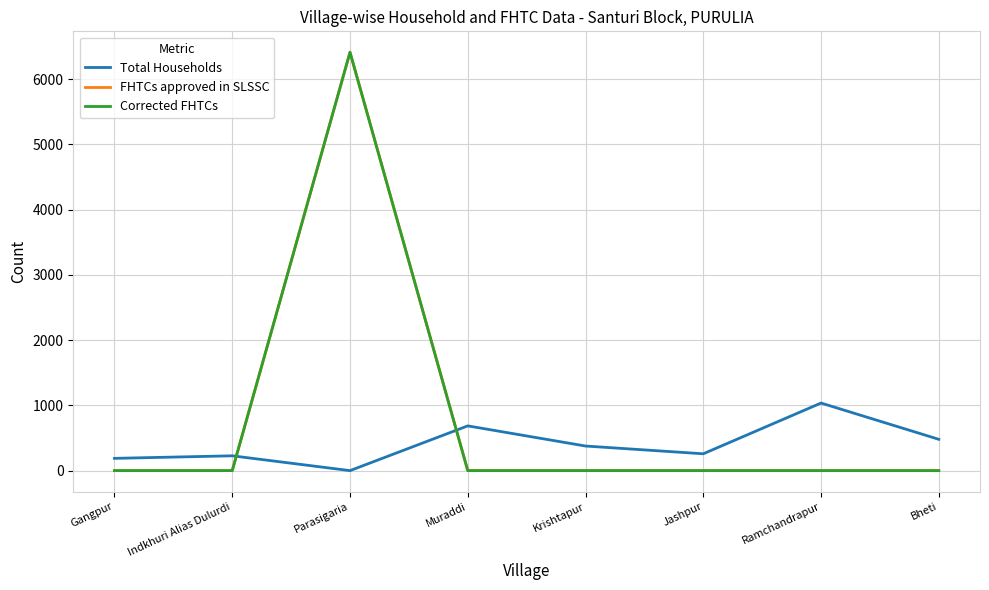

What position from the right is Gangpur?

8